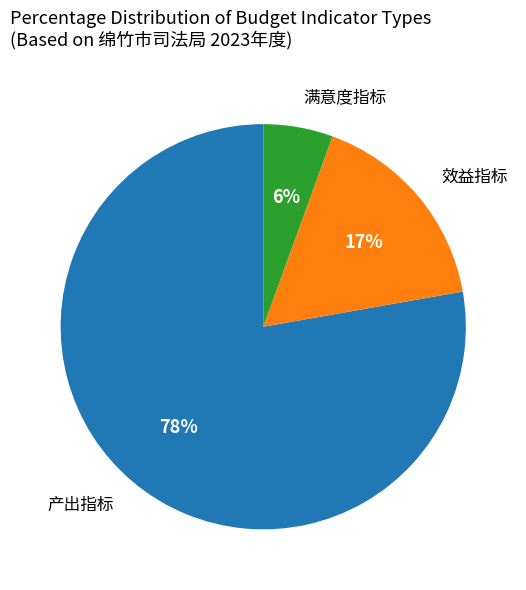

Does any single category account for the majority?

Yes